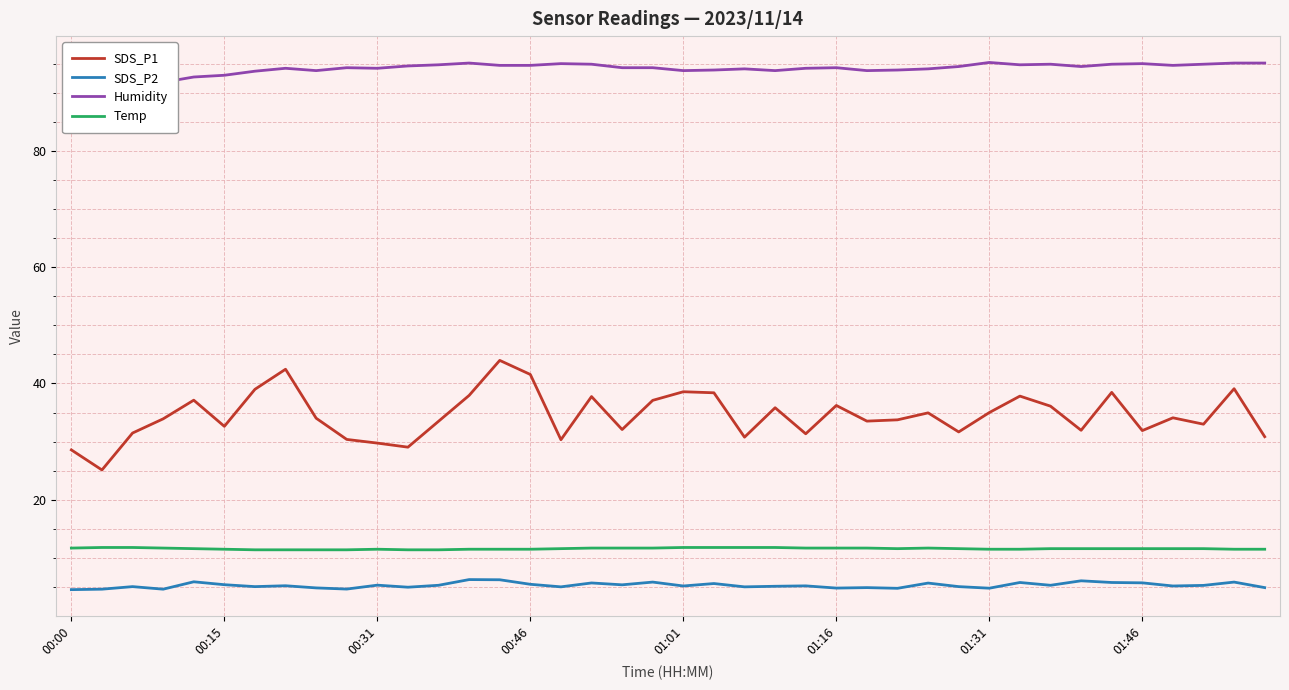

What is the difference between the highest and lowest values at 23?

88.7